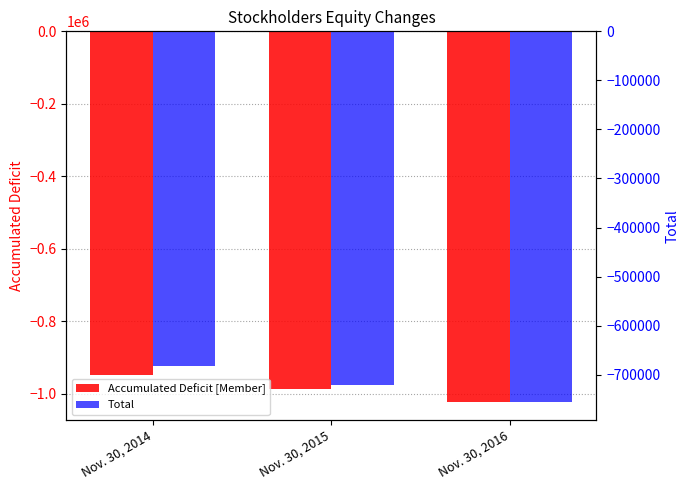

Where does the Accumulated Deficit [Member] series first go above -986719?

Nov. 30, 2014